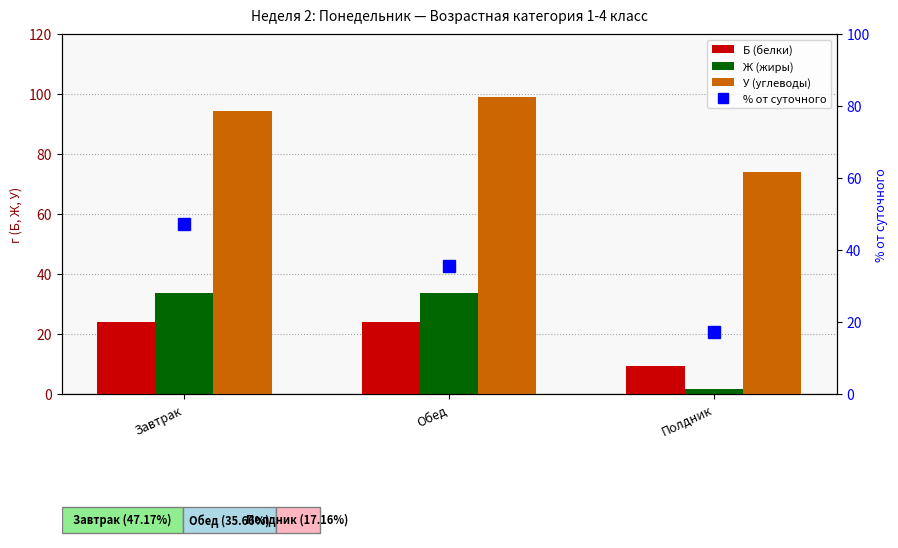

What is the sum of all Б (белки) values?

57.1